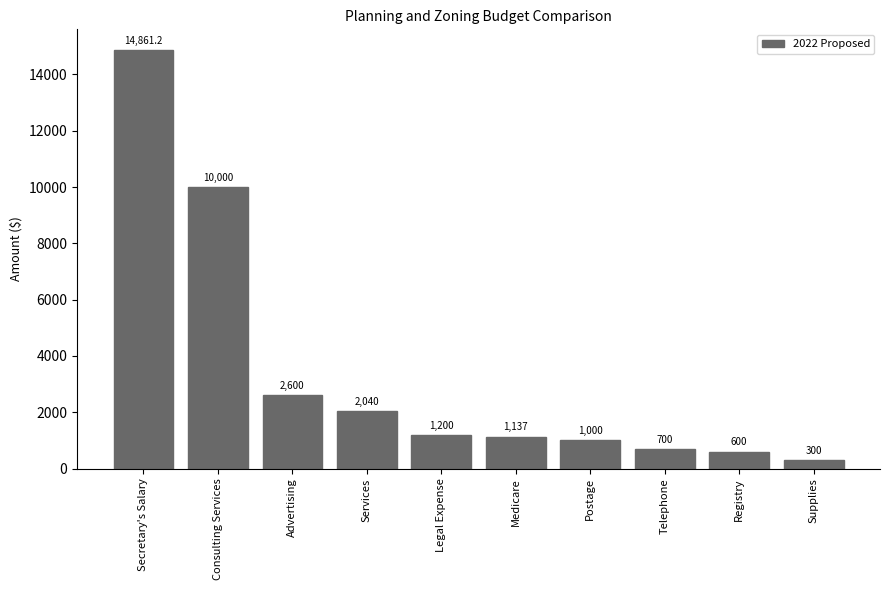

How many data points are less than 1200?

5